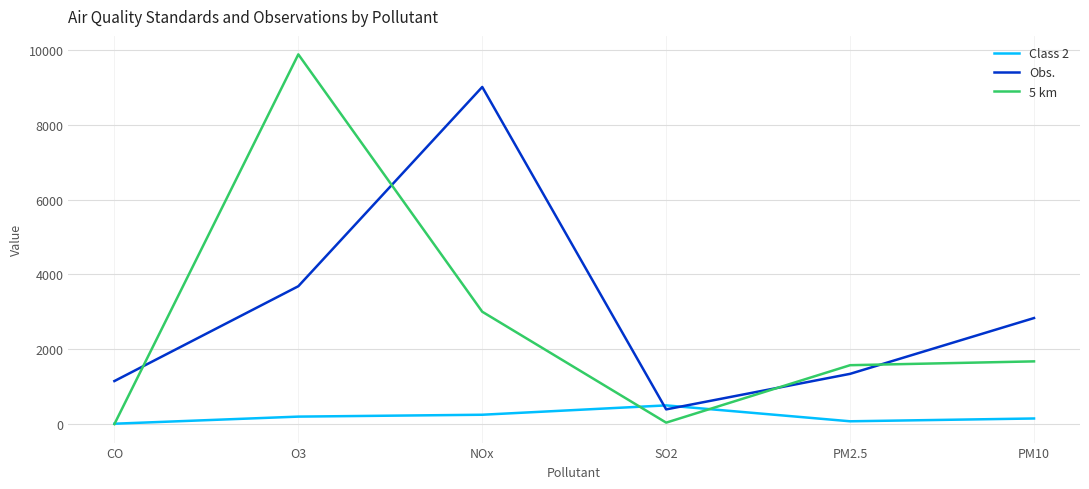

Where do 5 km and Obs. first cross each other?

CO and O3